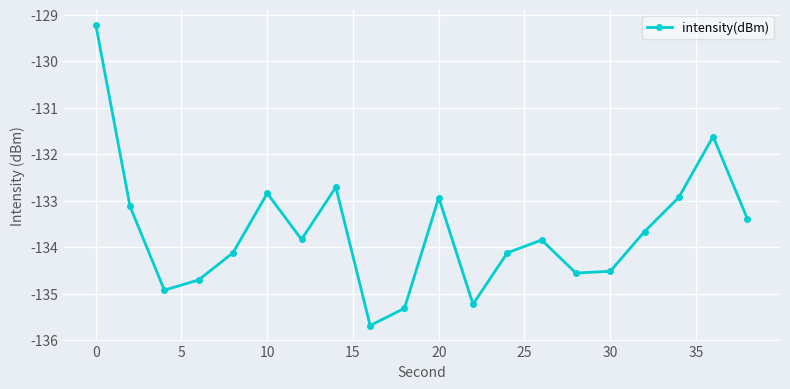

How many distinct data groups are displayed?

1